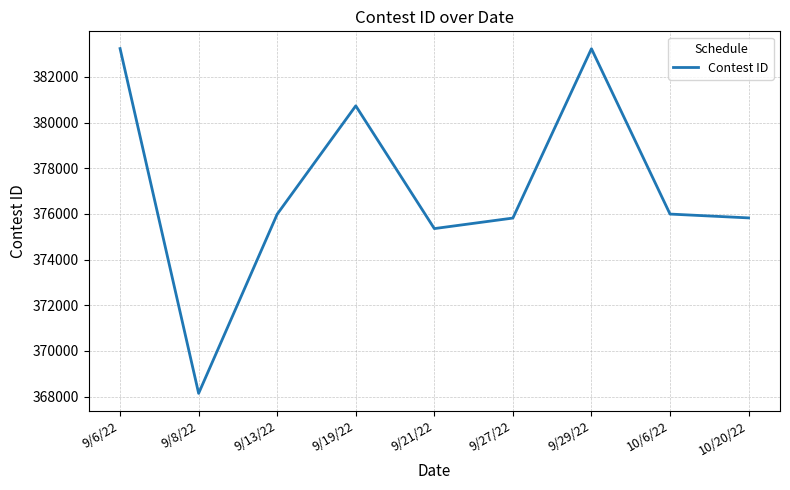

Does the chart have visible grid lines?

Yes